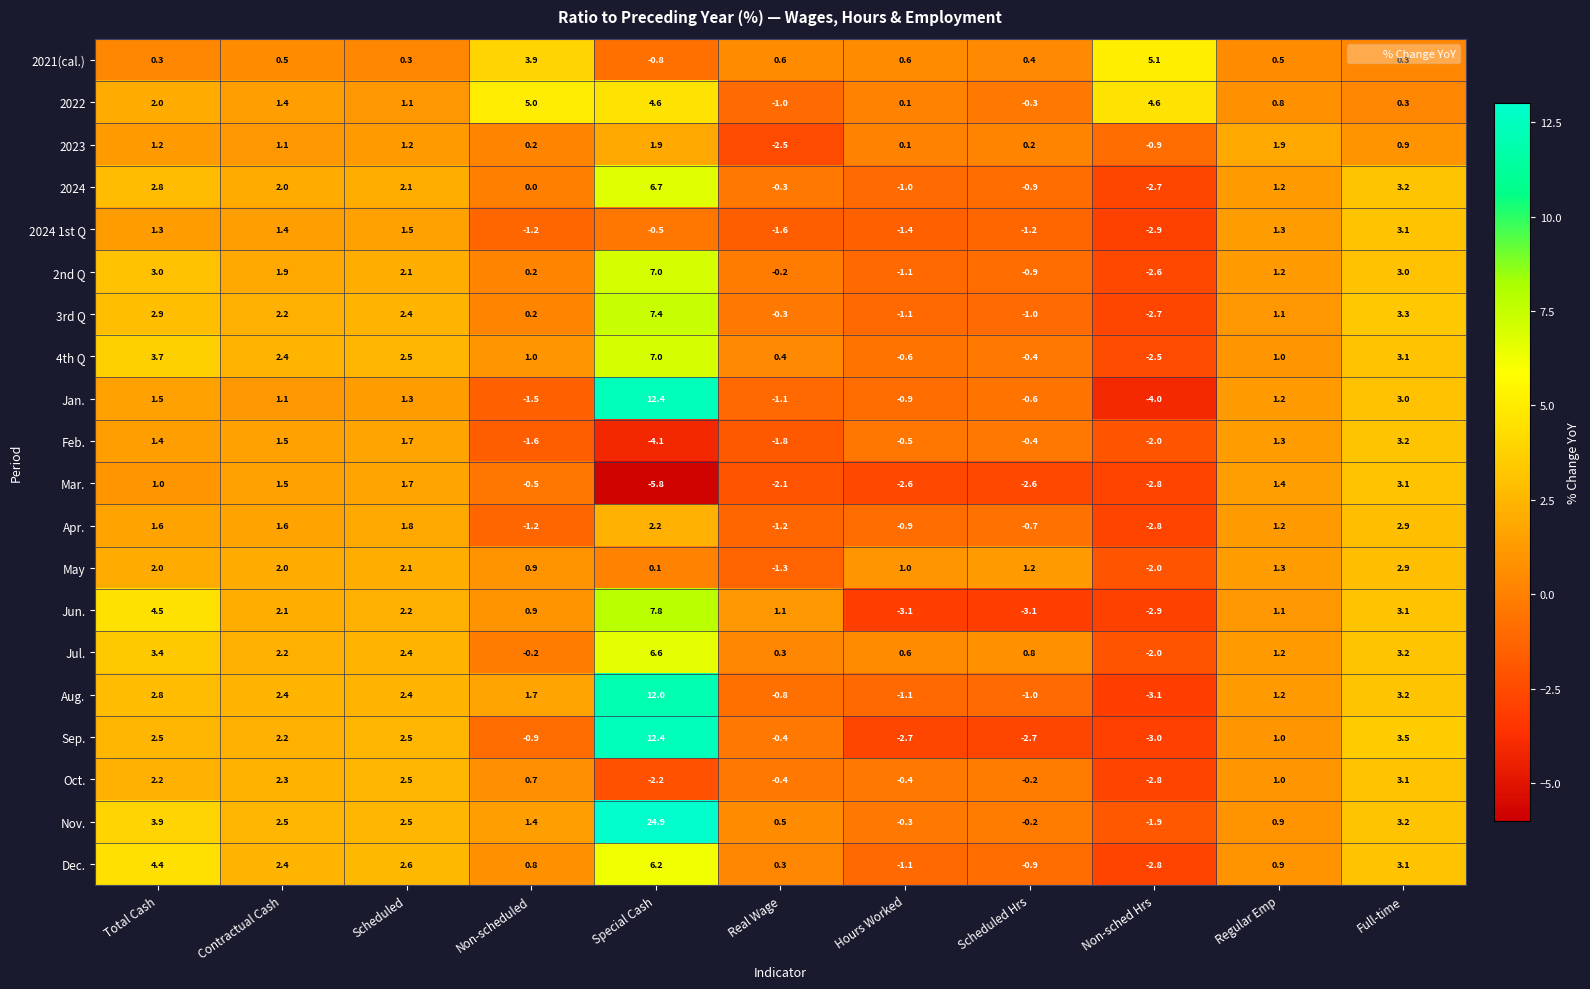

What is the sum of the 2nd Q values at Total Cash and Non-scheduled?

3.2